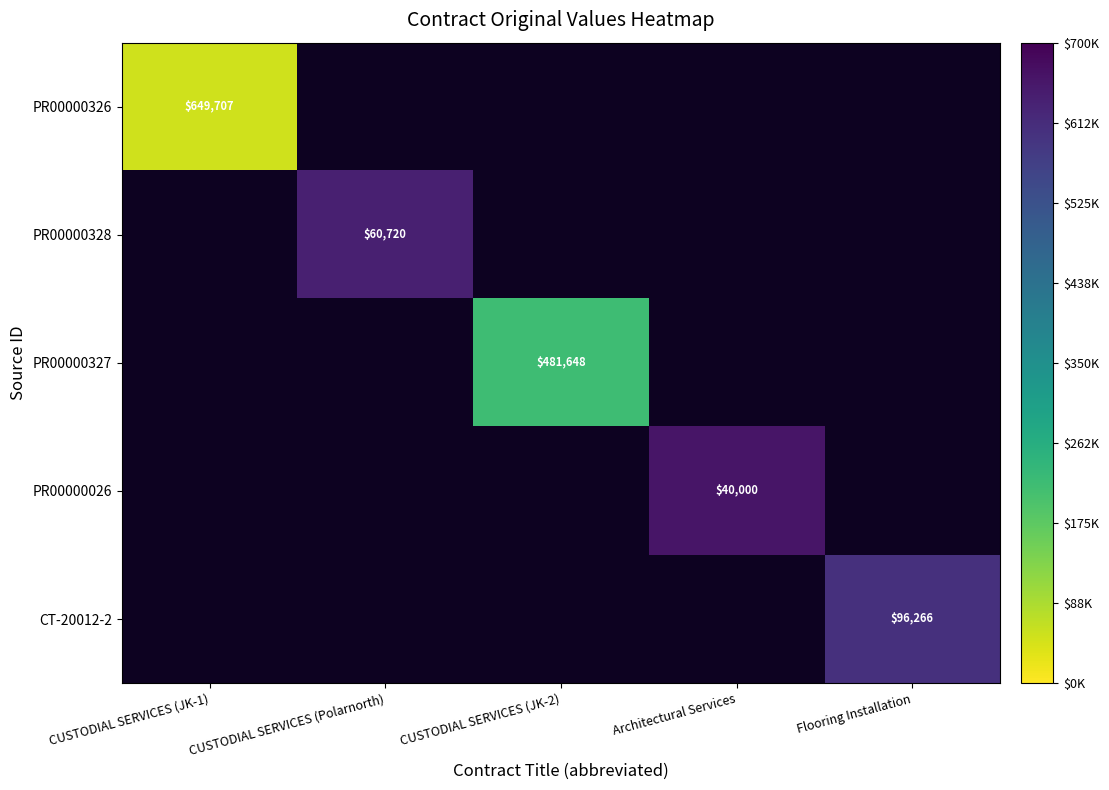

The PR00000328 series shows 102478.0 at CUSTODIAL SERVICES (Polarnorth). True or false?

False